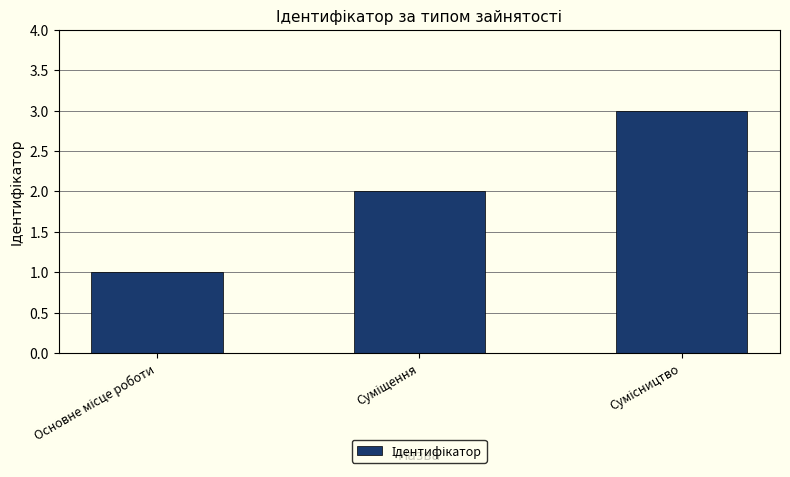

What is the maximum value shown in the chart?

3